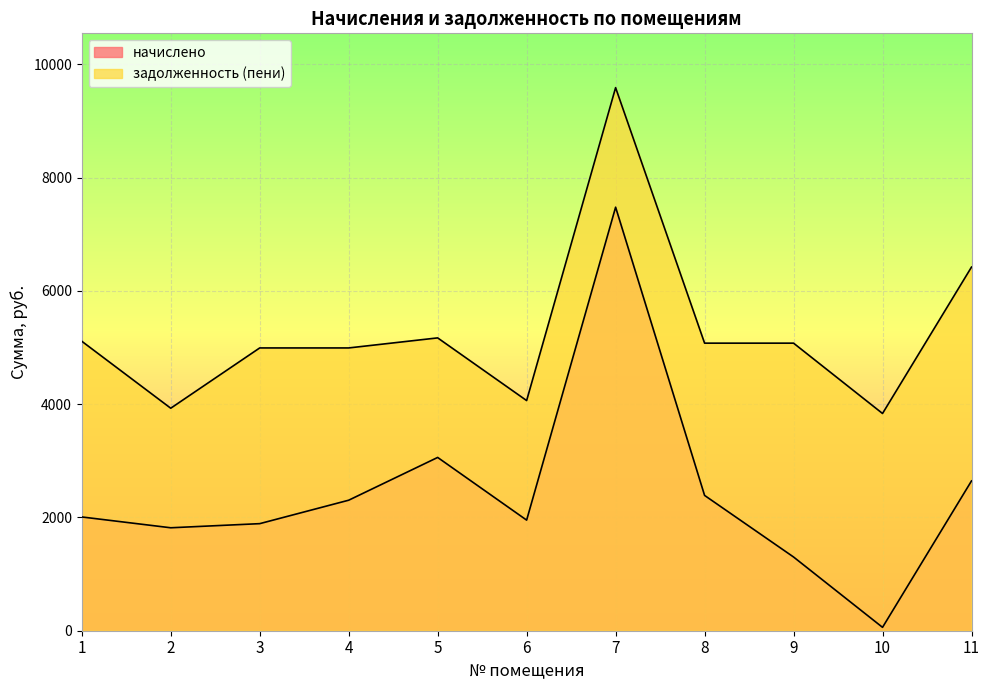

What is the value of the начислено point at the 1st from the left?

2009.2